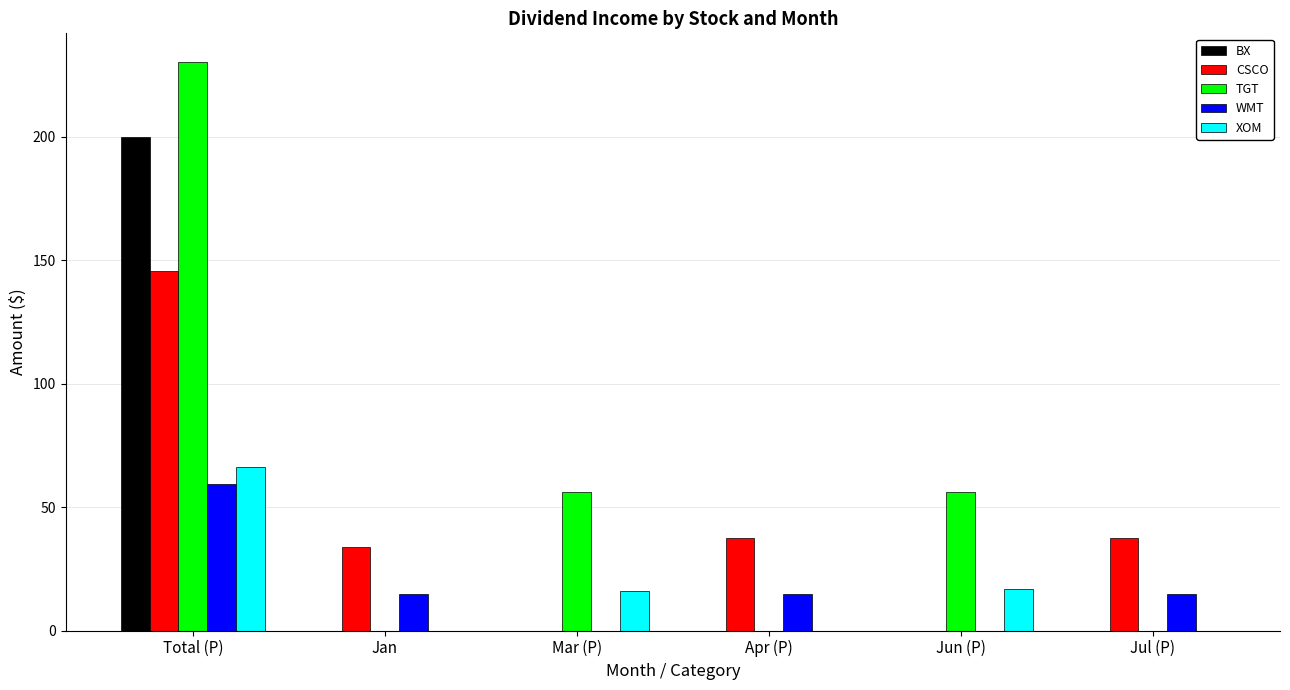

What is the sum of the WMT values at Mar (P) and Jul (P)?

14.9